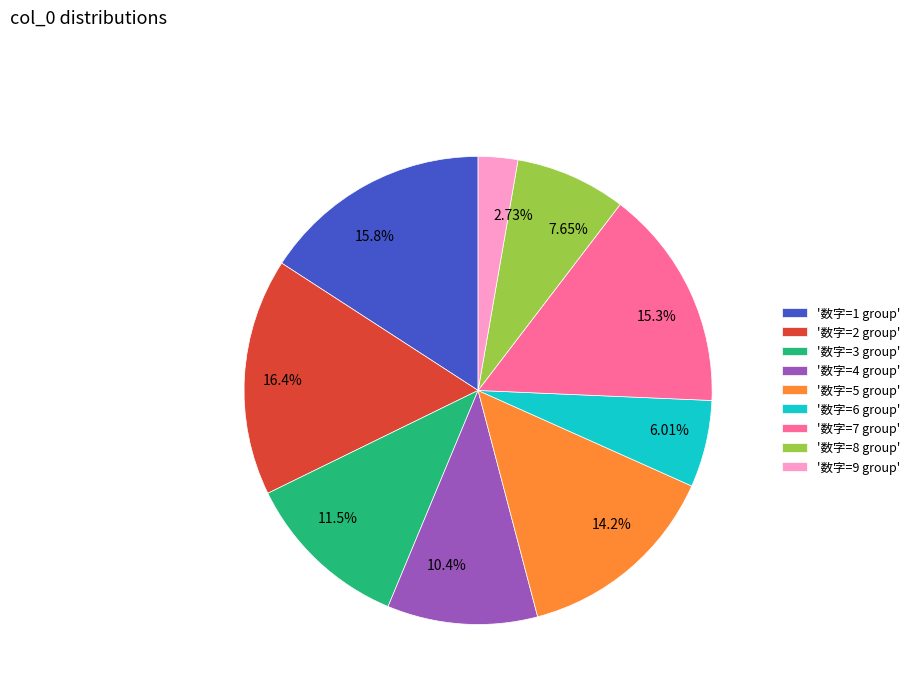

How many slices are in this pie chart?

9